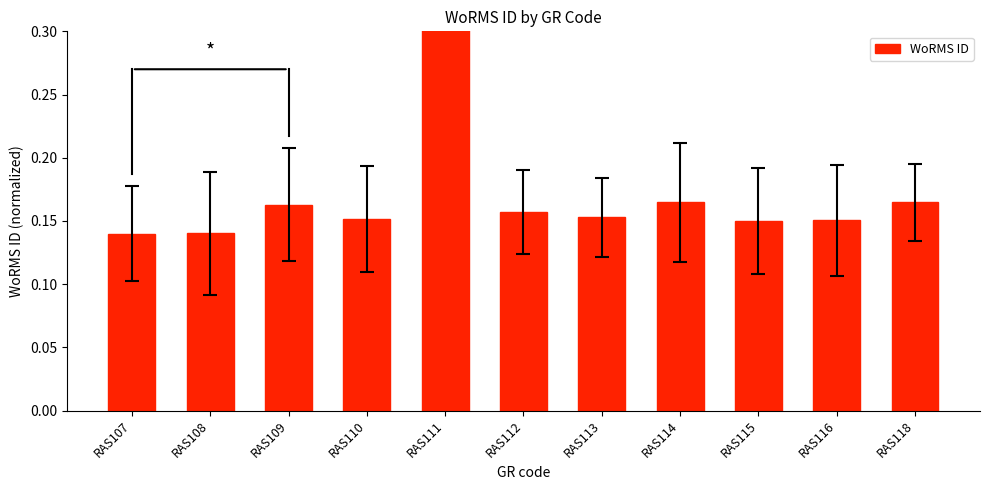

Rank the categories by value from highest to lowest.

RAS111, RAS118, RAS114, RAS109, RAS112, RAS113, RAS110, RAS116, RAS115, RAS108, RAS107